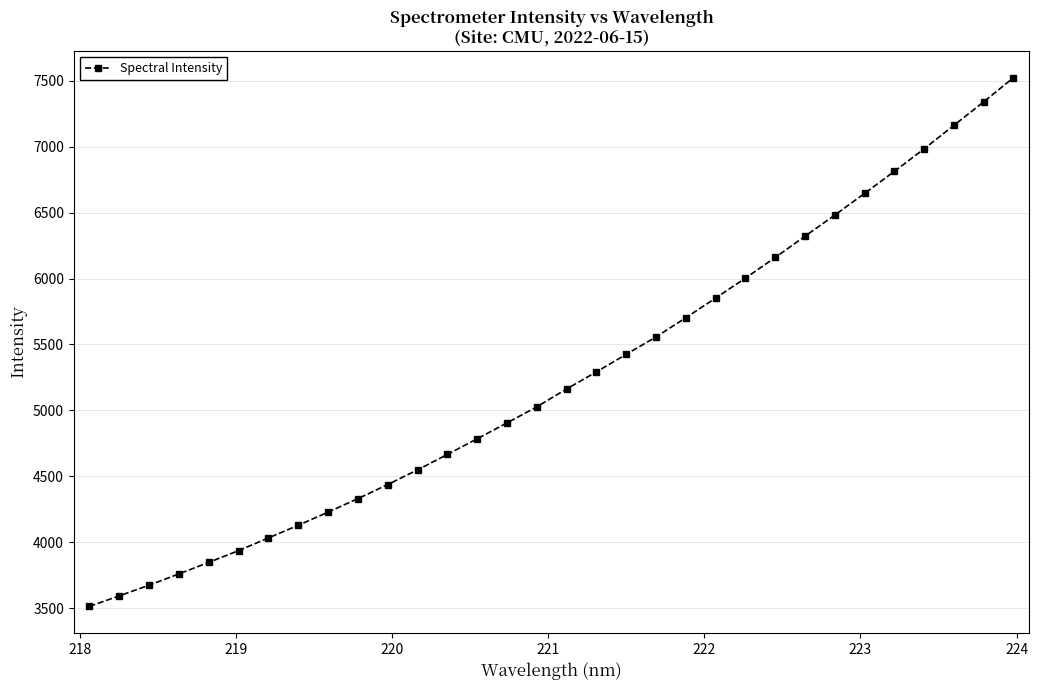

What is the minimum value shown in the chart?

3512.1